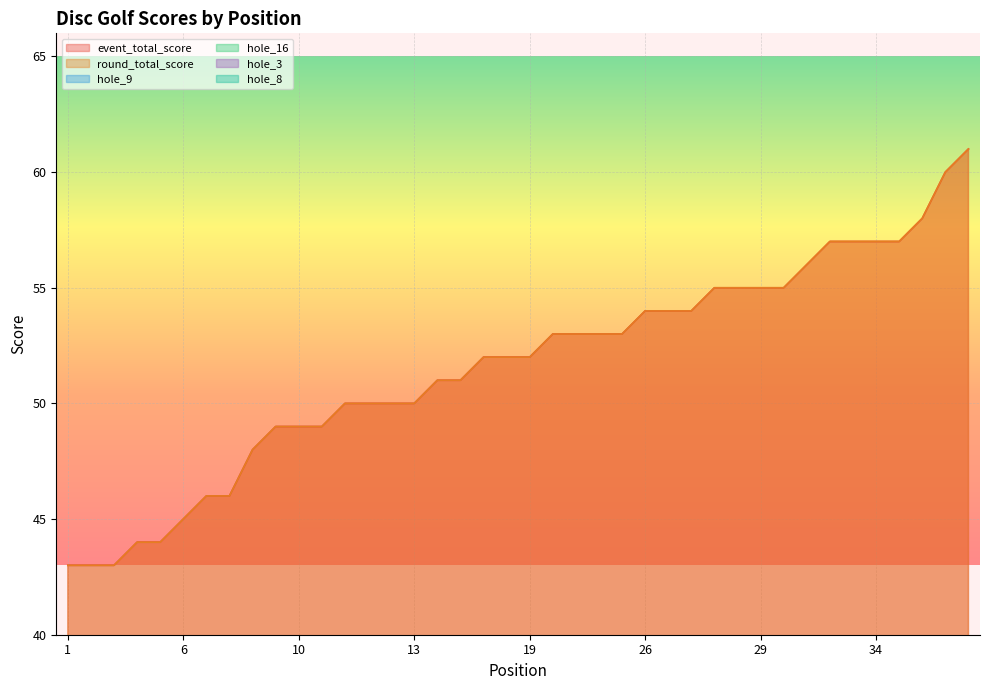

True or false: round_total_score and event_total_score intersect in this chart.

False